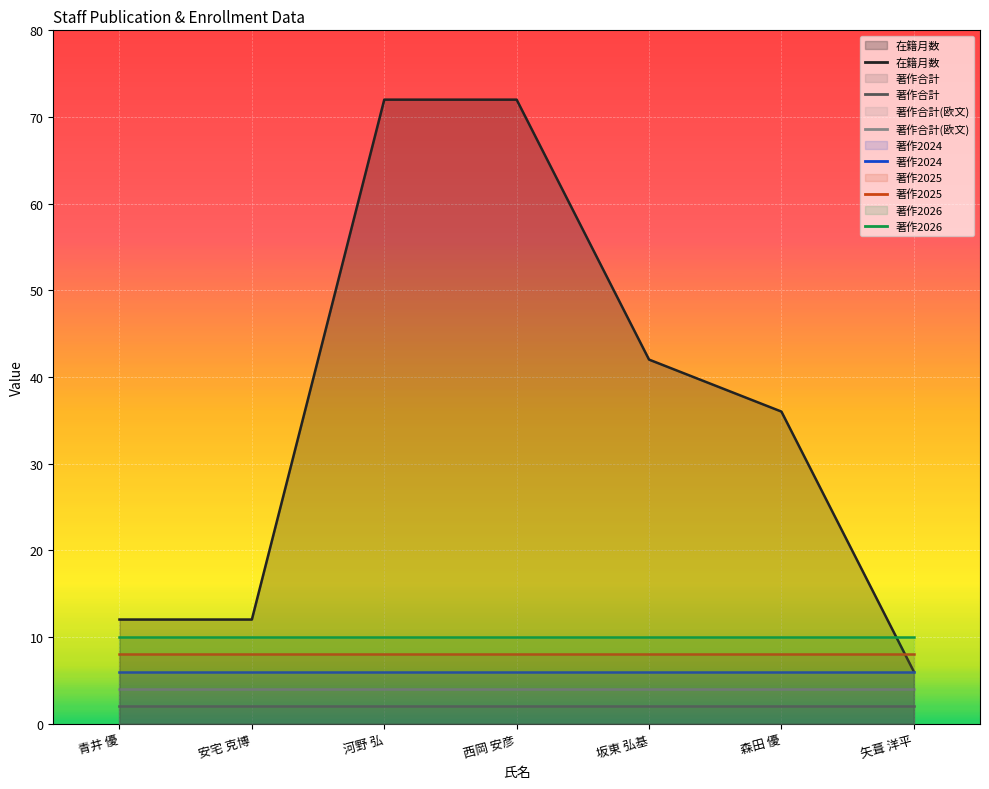

Rank the series by their maximum value, from lowest to highest.

著作合計, 著作合計(欧文), 著作2024, 著作2025, 著作2026, 在籍月数